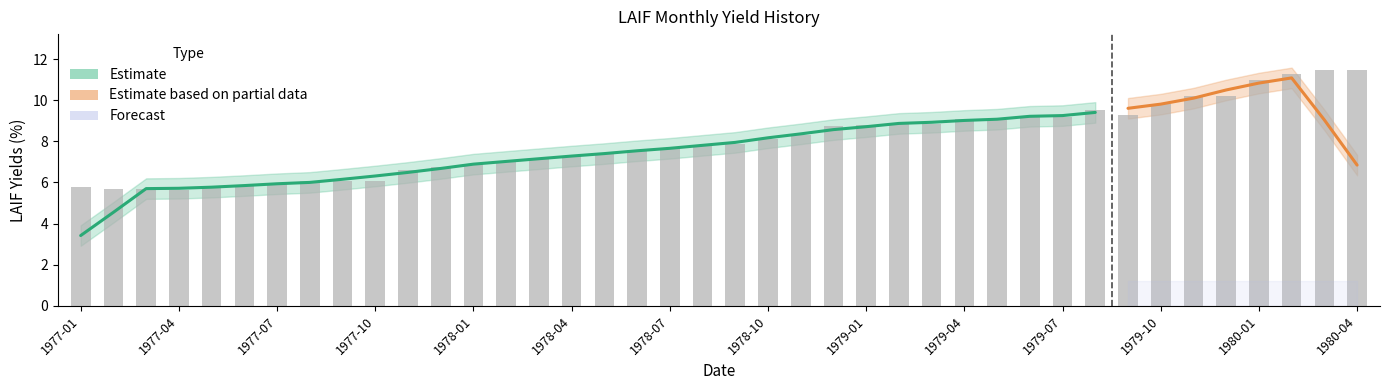

How many values are below 7?

13